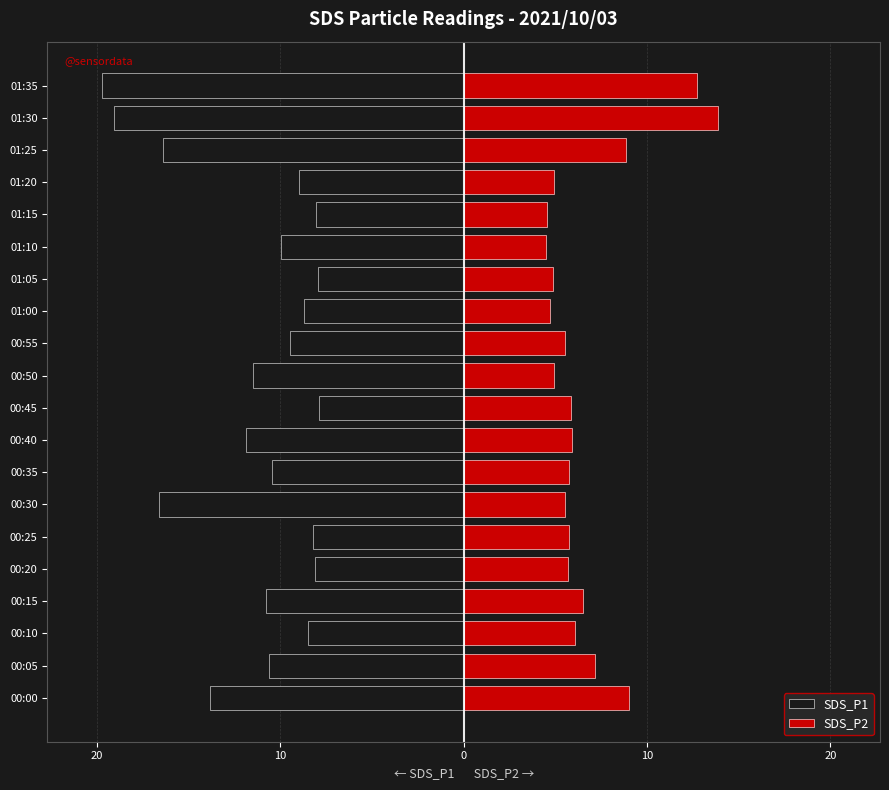

How many categories are shown in the chart?

20